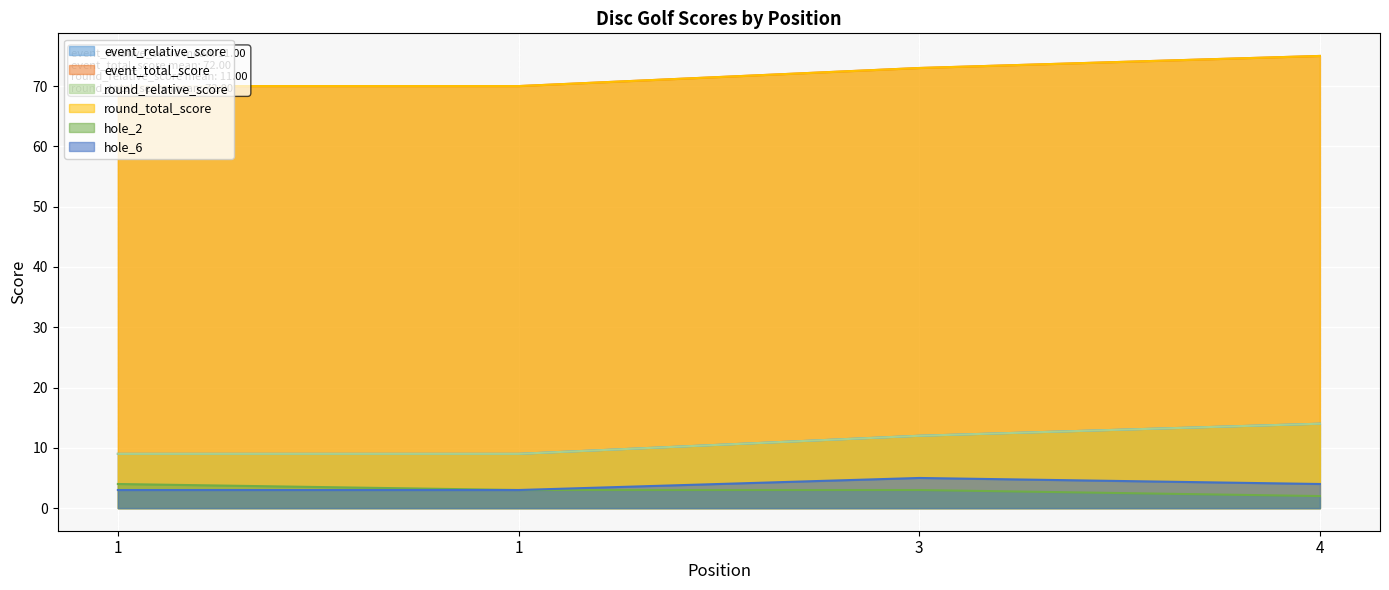

What is the spread (max minus min) of values at 1?

67